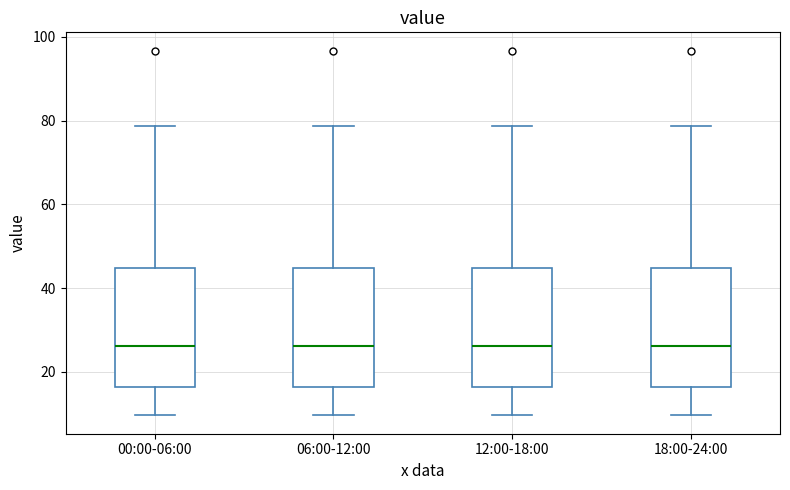

Where is the lower edge of the box for 06:00-12:00 on the y-axis? The values are not printed on the chart, so give them approximately, as read against the axis.

16